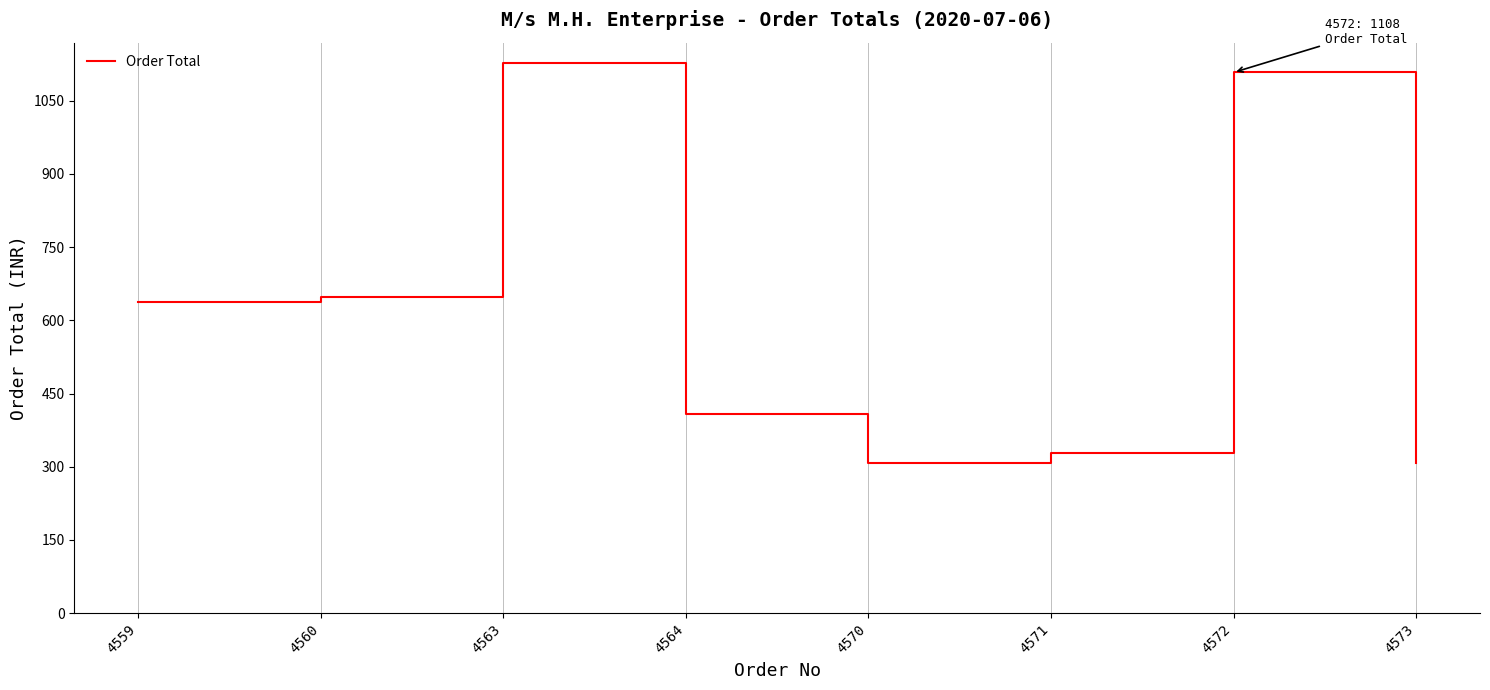

How many distinct data groups are displayed?

1